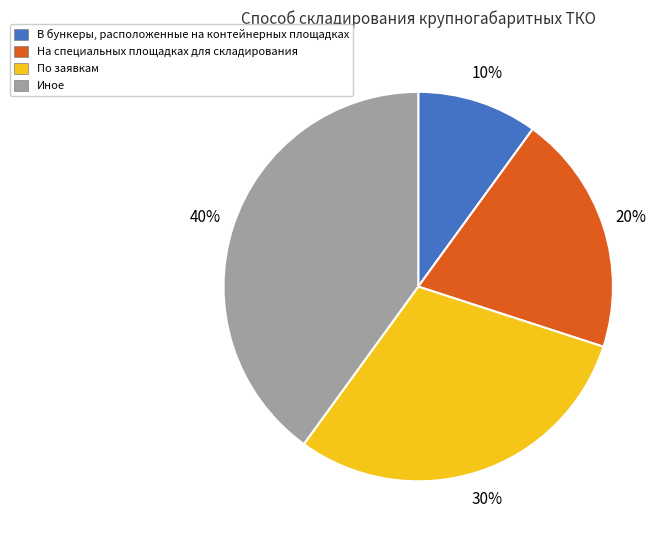

True or false: На специальных площадках для складирования accounts for 20% of the total.

True